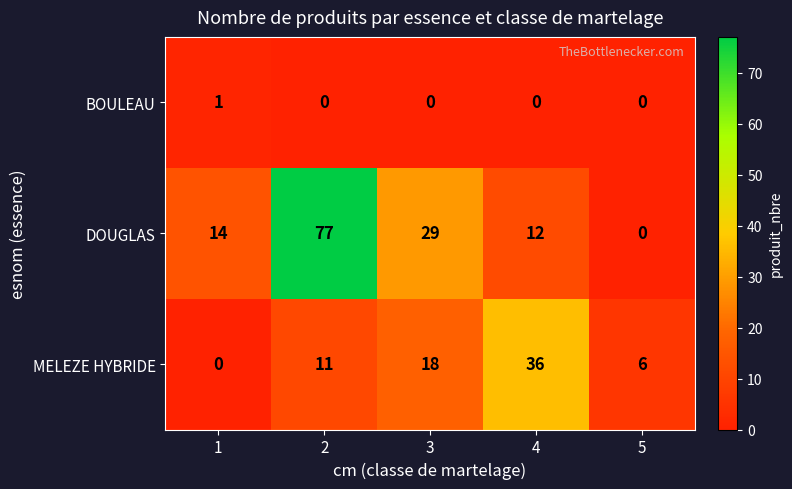

Where is DOUGLAS nearest to the value 38?

3